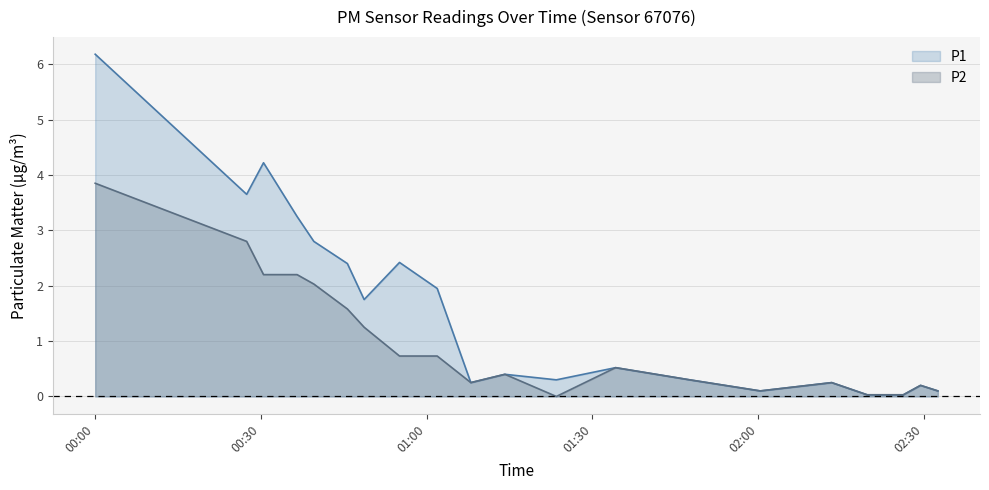

What are all the series names shown in the legend?

P1, P2